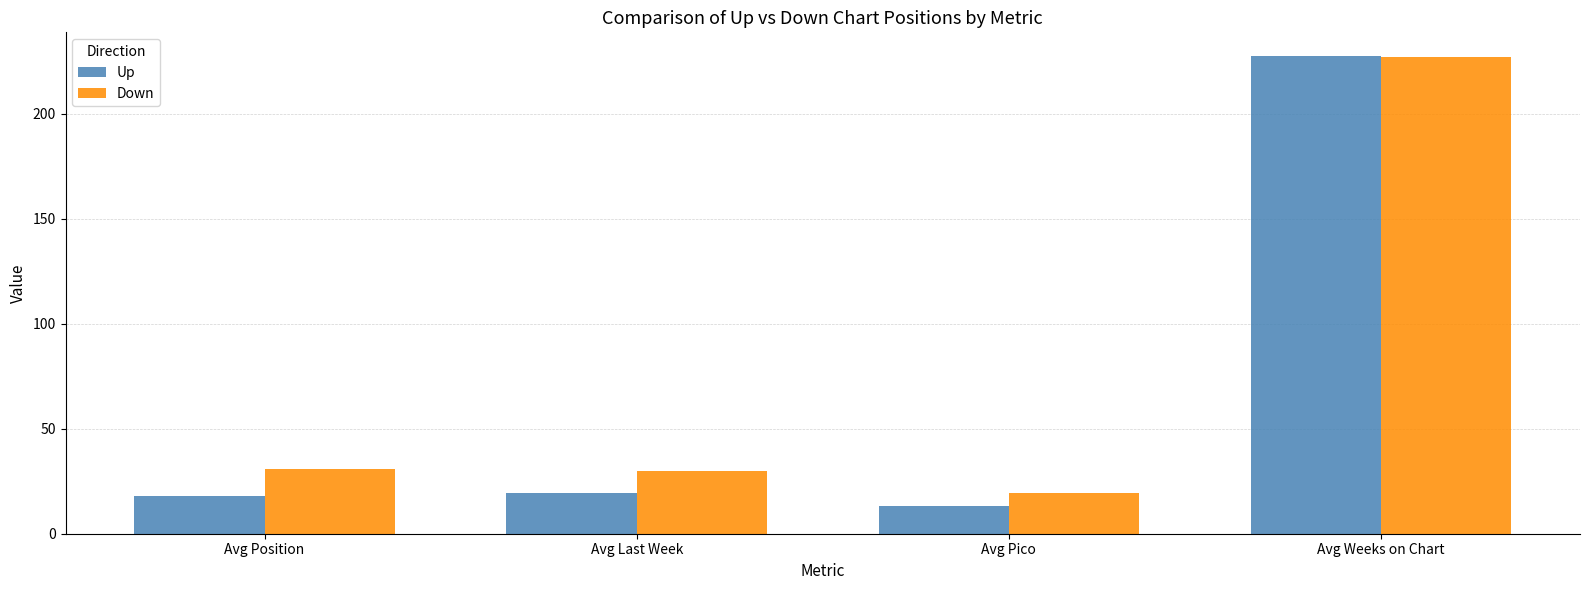

What is the smallest value displayed?

13.4